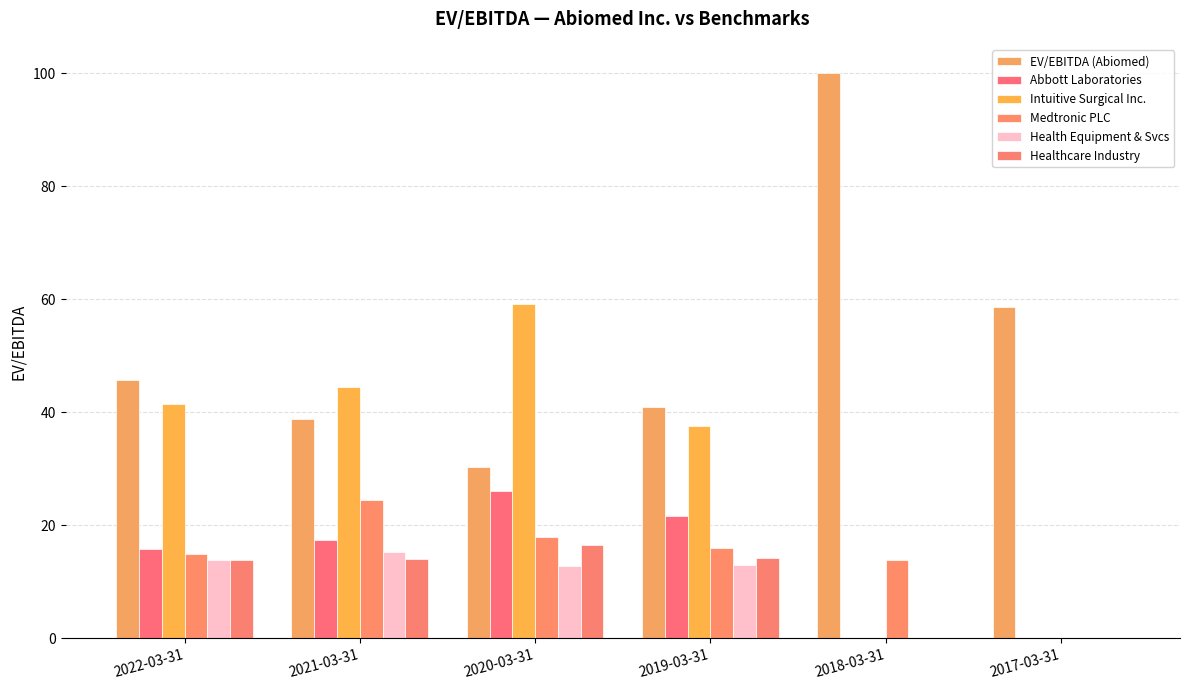

What is the difference between the highest and lowest values at 2019-03-31?

28.0